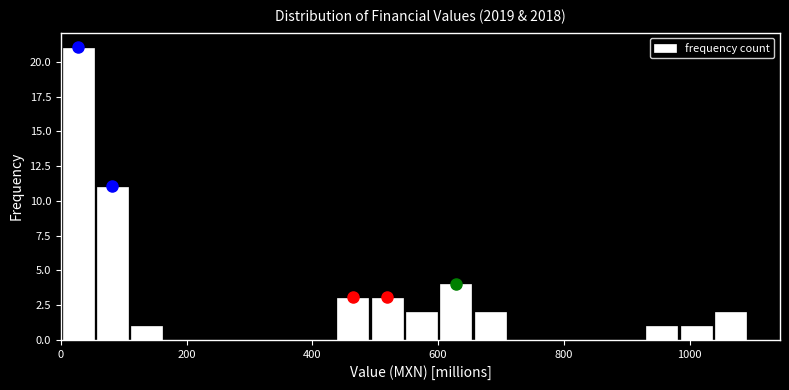

Around what value on the x-axis is the tallest bar? Give the approximate position of its centre, as read against the axis.

20